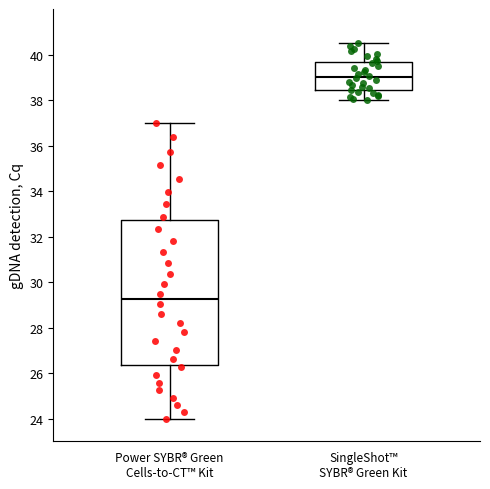

Where does the median line of the box for SingleShot™ SYBR® Green Kit sit on the y-axis? The values are not printed on the chart, so give them approximately, as read against the axis.

39.0